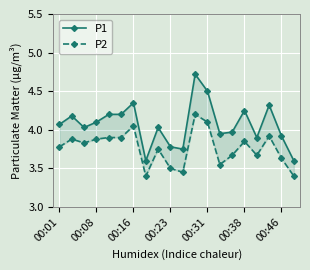

The value of P2 at 11 is 4.2. True or false?

True